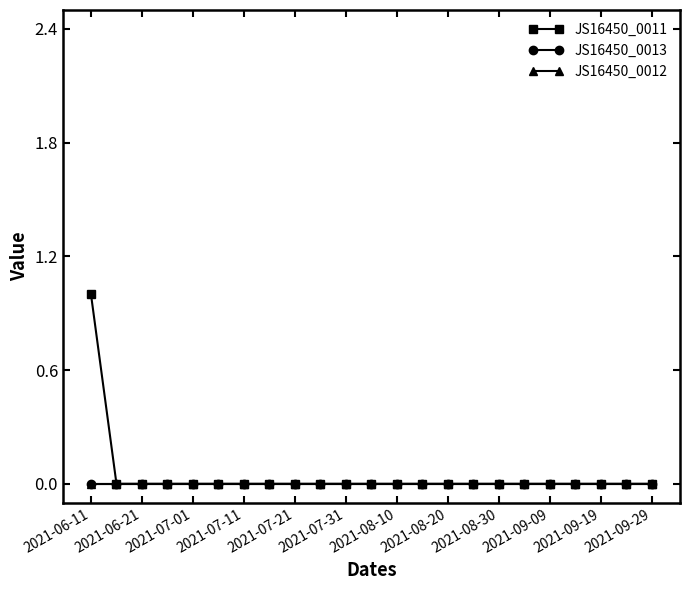

Is this an area chart (filled region under the line)?

No